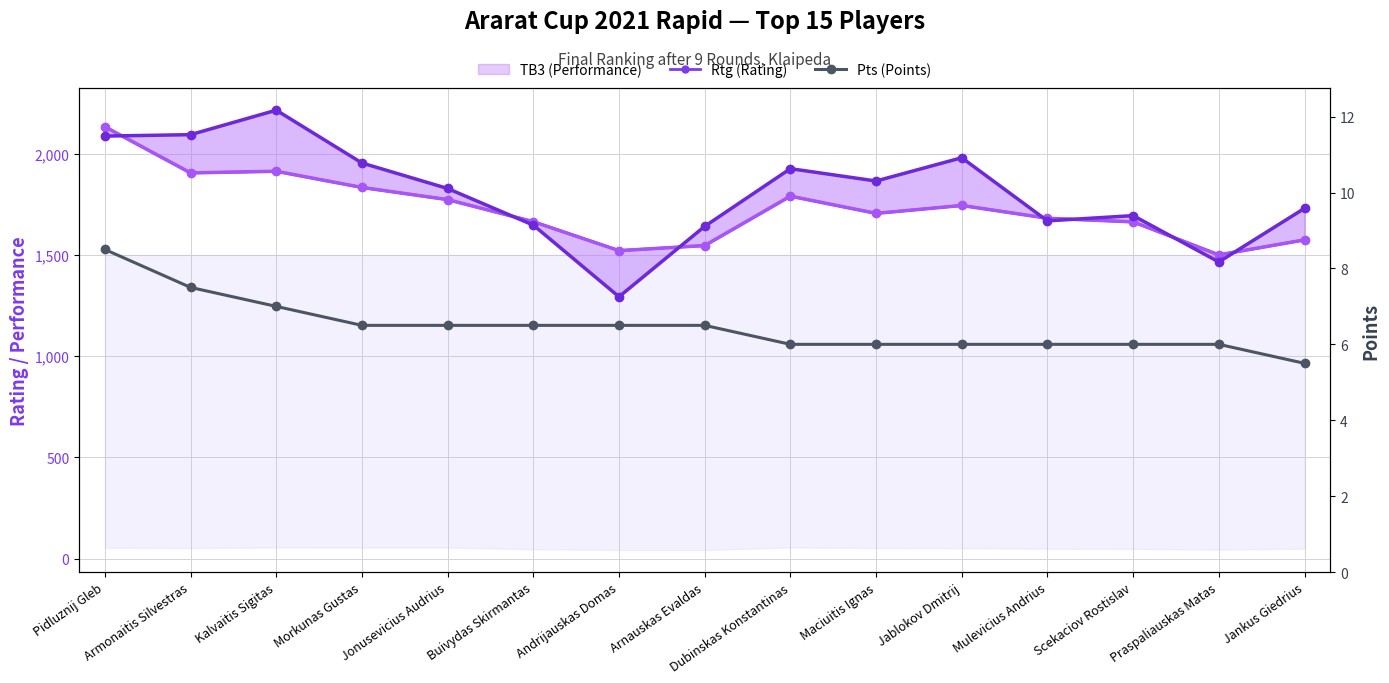

What is the maximum value for TB3 (Performance)?

2134.0